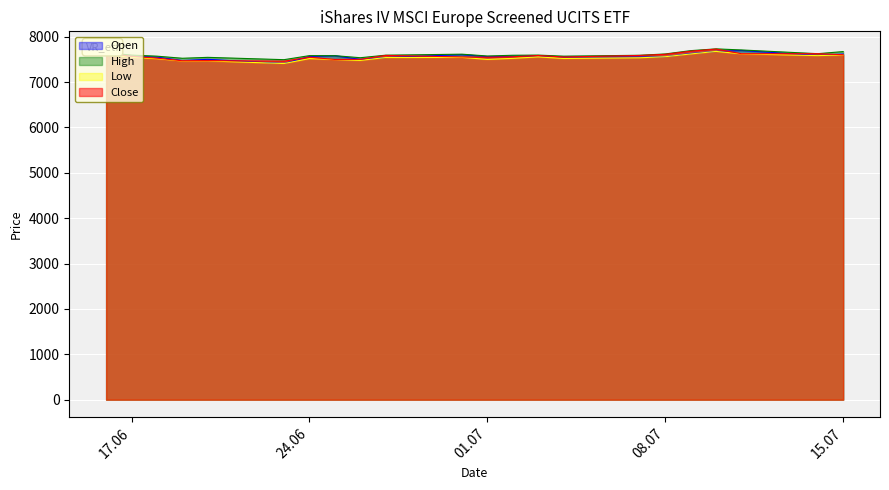

What is the sum of the Close values at 27.06.2025 and 30.06.2025?

15140